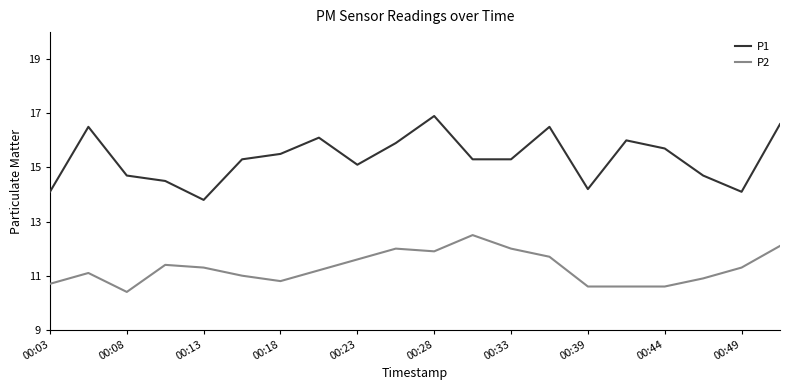

Rank the series by their average value, from lowest to highest.

P2, P1